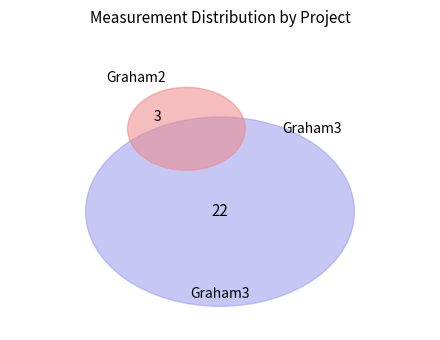

Which slice is the smallest?

Graham2